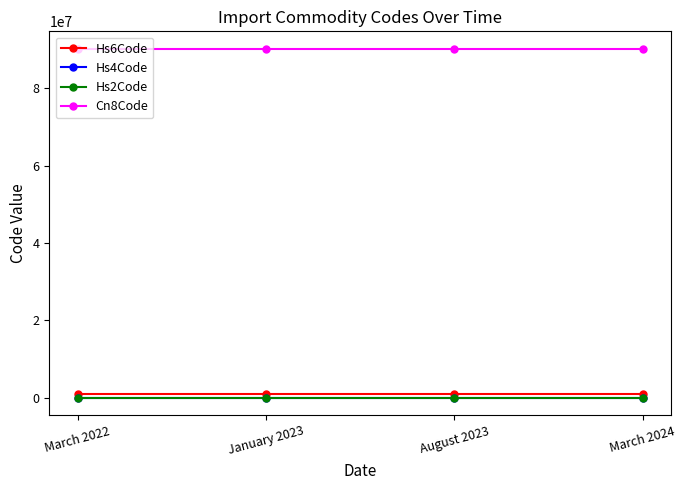

What is the approximate value of Hs2Code at January 2023?

90